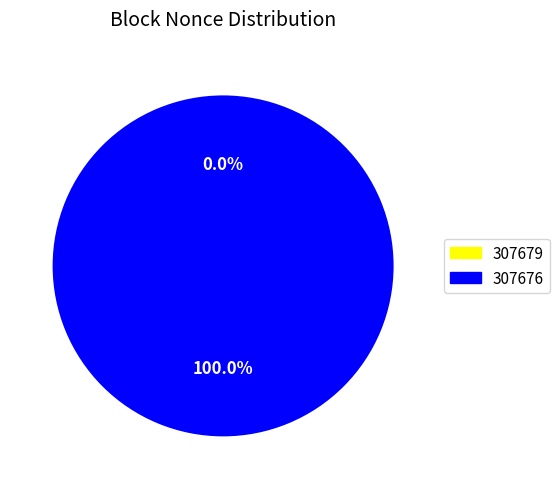

What is the total percentage of 307676 and 307679?

100.0%